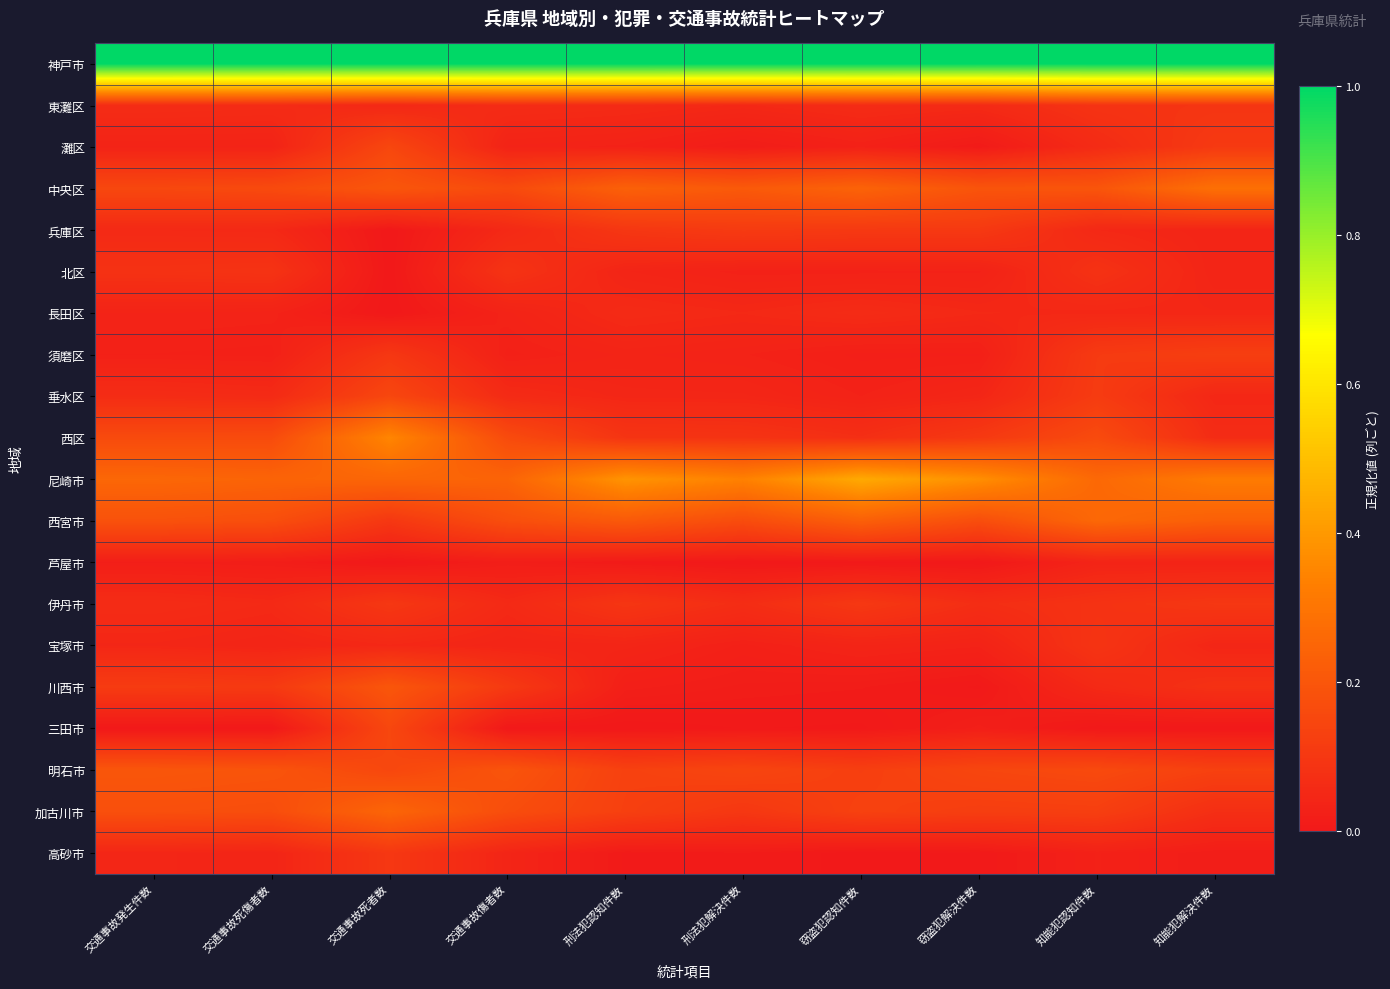

At which category is the sum across all series the highest?

交通事故死者数